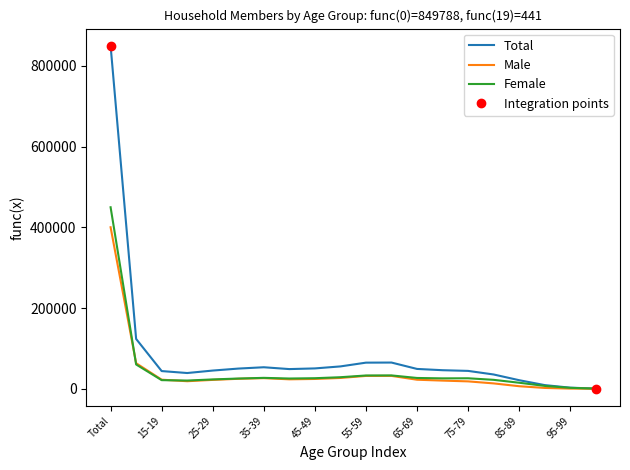

What are all the series names shown in the legend?

Total, Male, Female